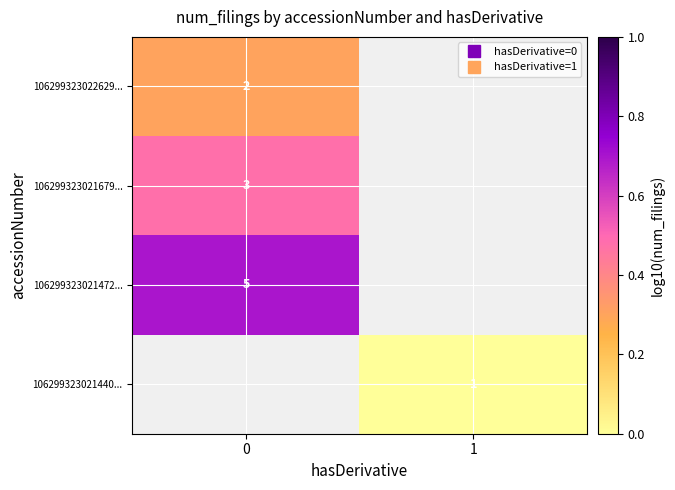

How many values in 106299323022629... are above zero?

1